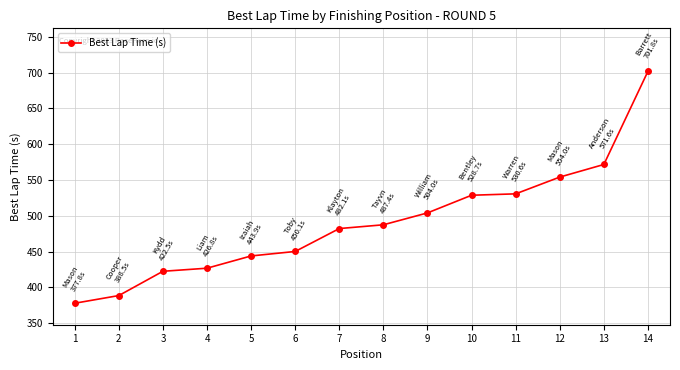

The value at 10 is 528.7. True or false?

True